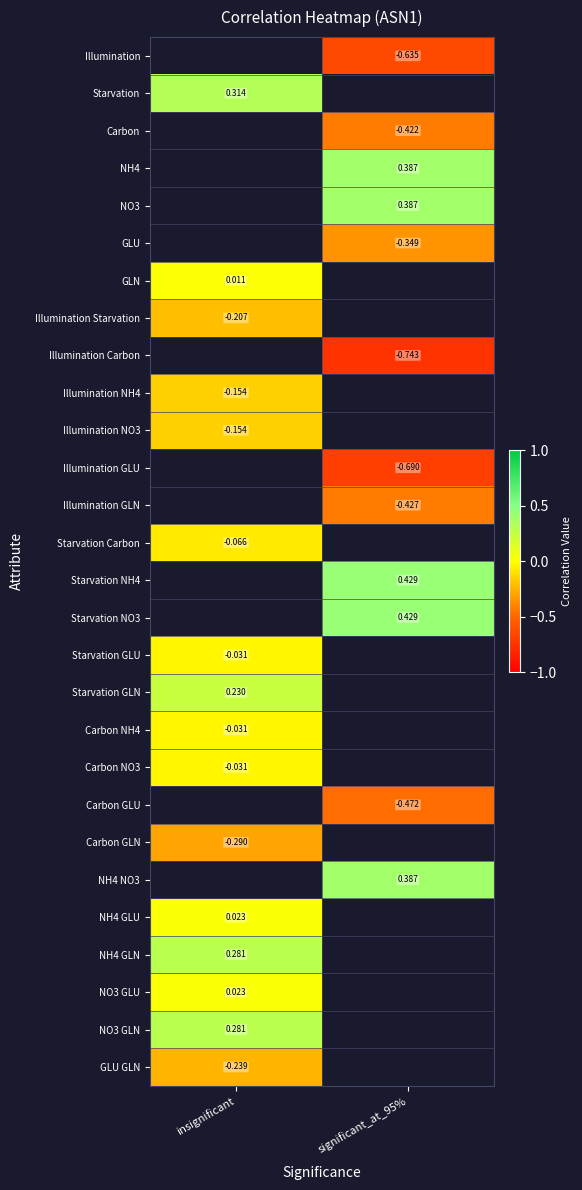

Is the value of NO3 GLN at insignificant greater than the value of Illumination Carbon at significant_at_95%?

Yes